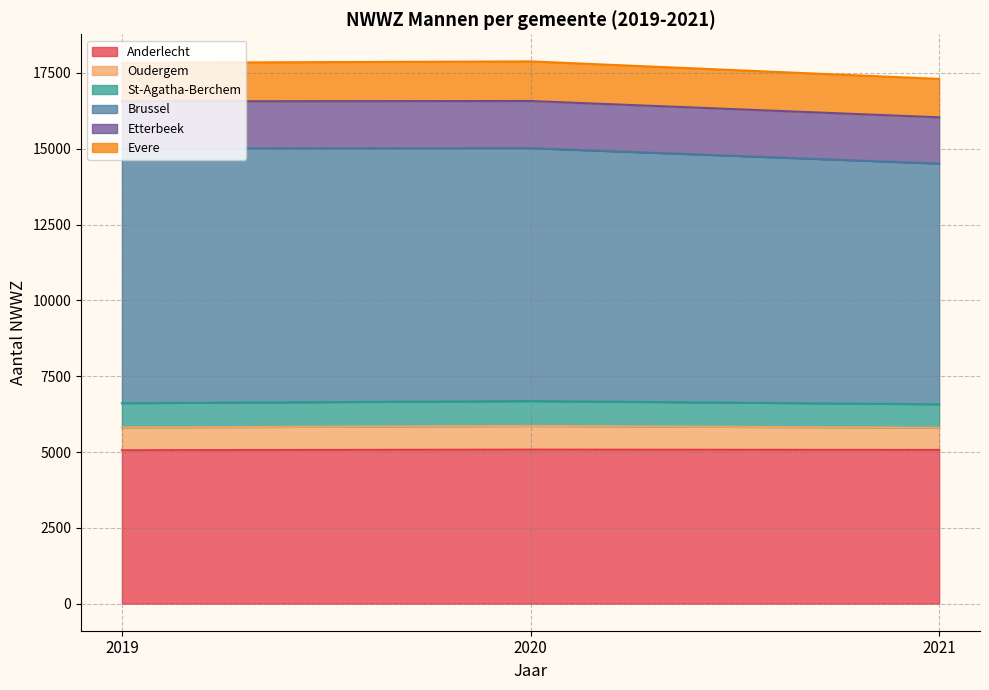

The Anderlecht series shows 8032.0 at 2020. True or false?

False